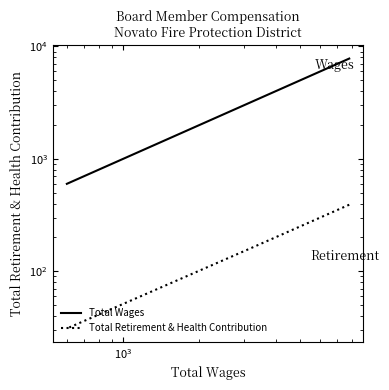

True or false: Total Wages has more than 0 interior local peaks.

False